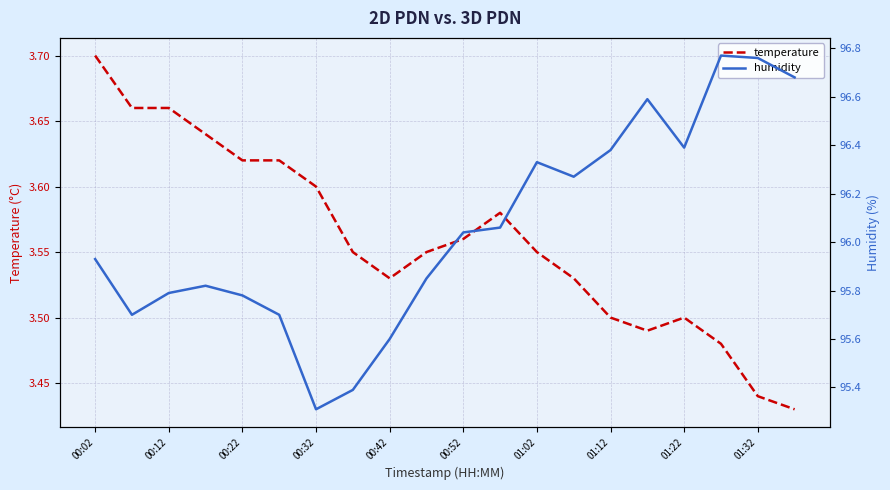

Which category has the highest value in the temperature series?

00:02